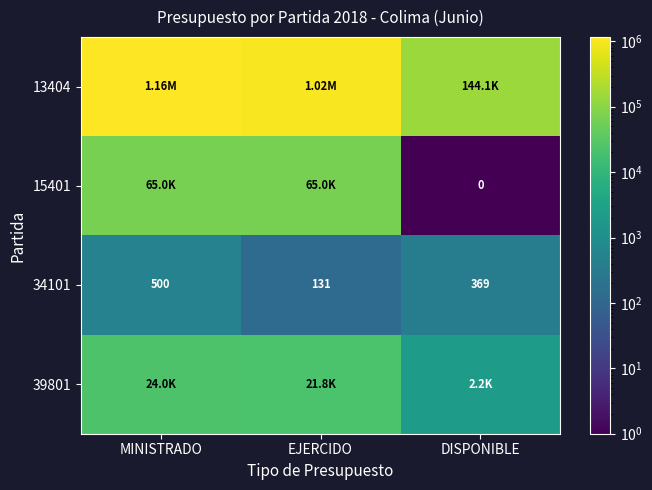

What is the maximum value for 13404?

1160488.0